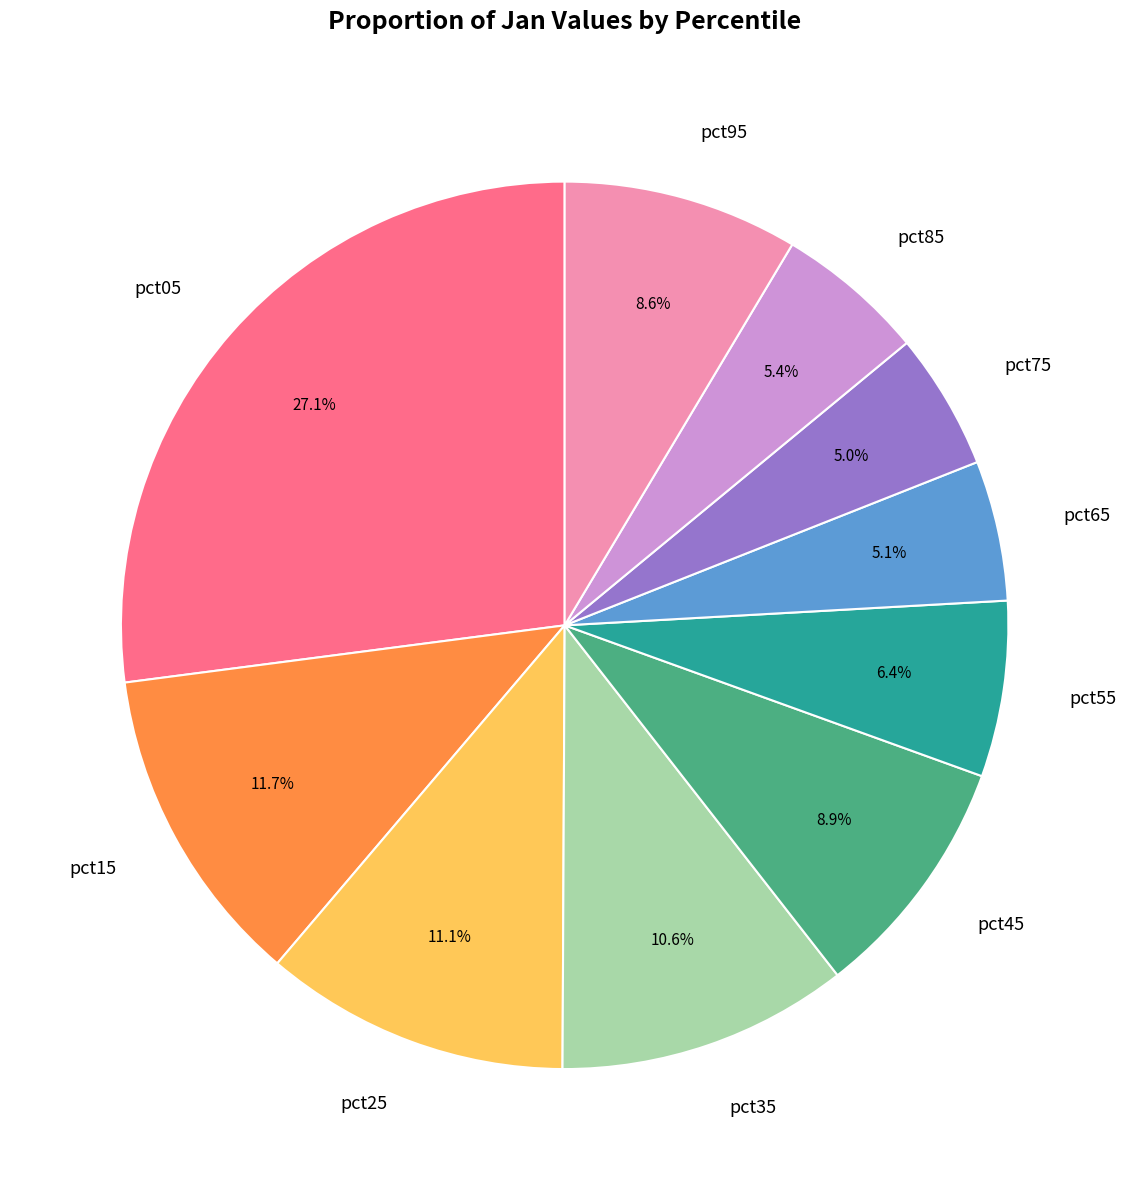

What percentage is NOT represented by pct95?

91.4%